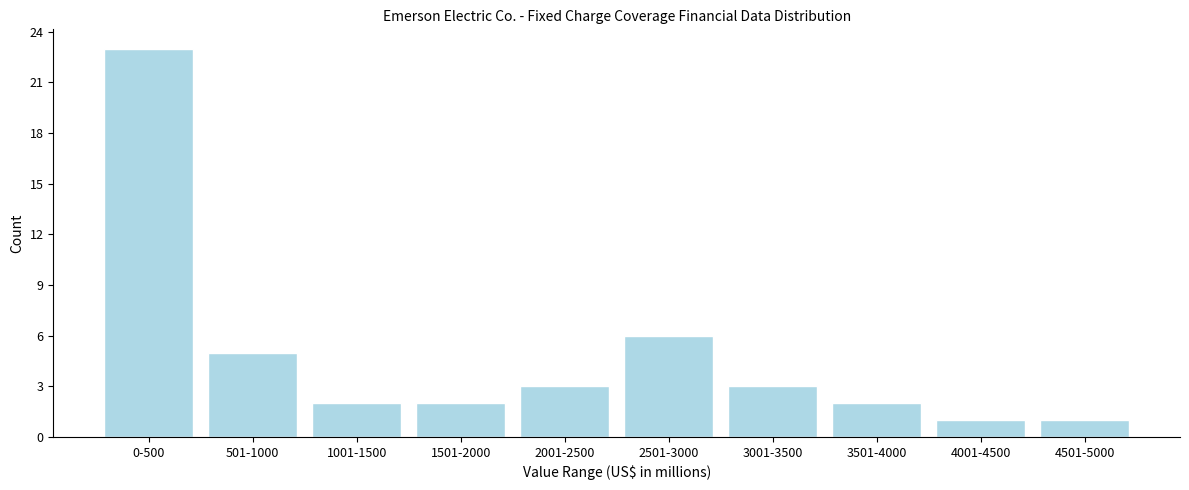

Reading left to right, extract all data points from this chart.

23	5	2	2	3	6	3	2	1	1